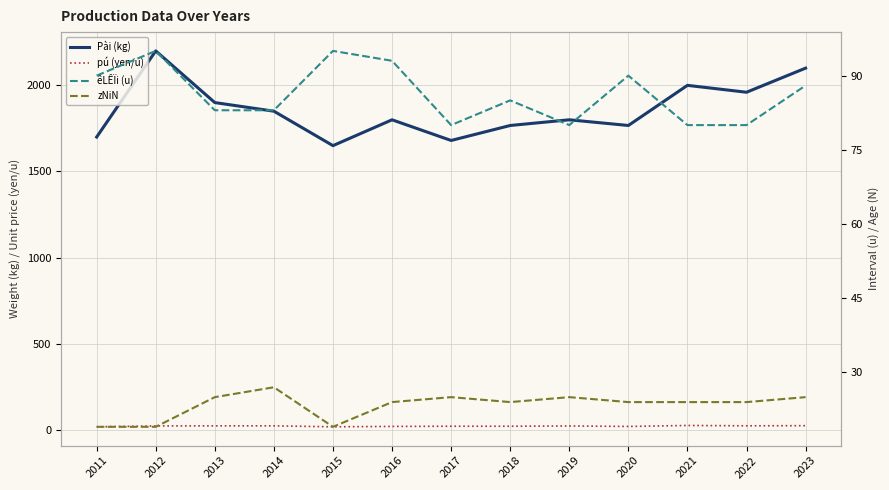

List the labels in order of pú (yen/u) value, largest first.

2021, 2023, 2022, 2014, 2013, 2012, 2019, 2017, 2018, 2016, 2020, 2015, 2011